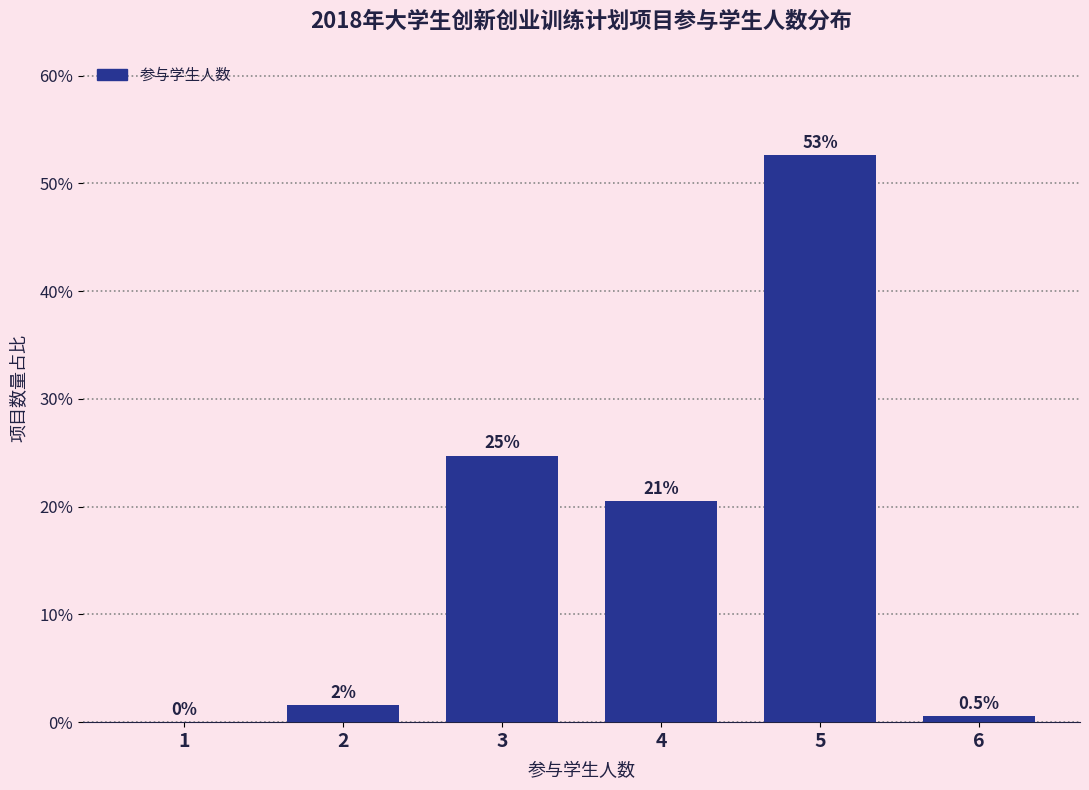

Are the bars horizontal?

No